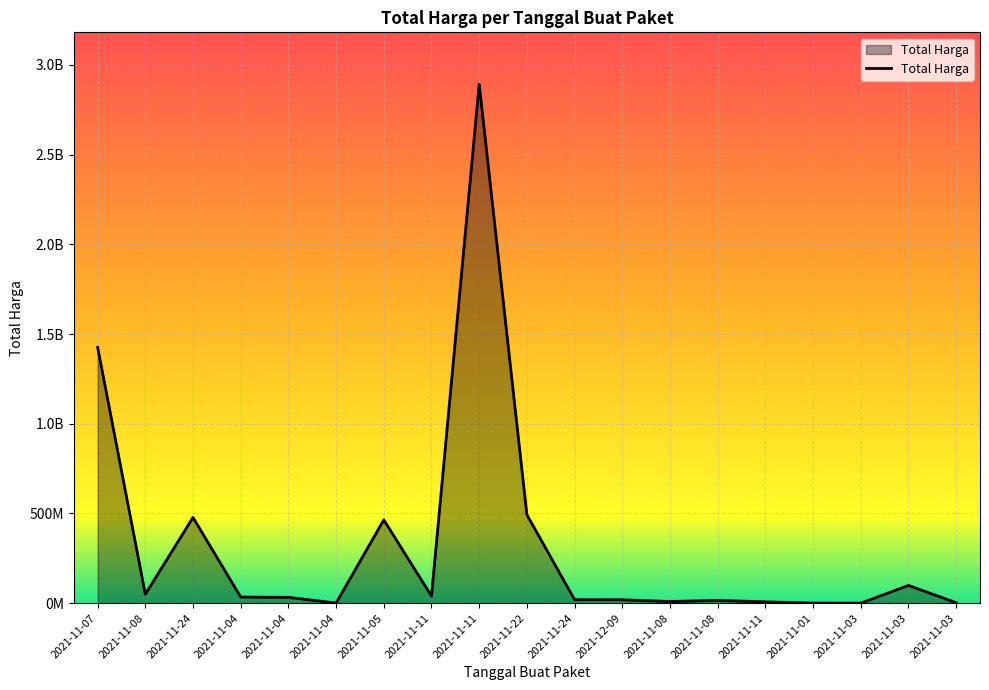

Does the chart have visible grid lines?

Yes